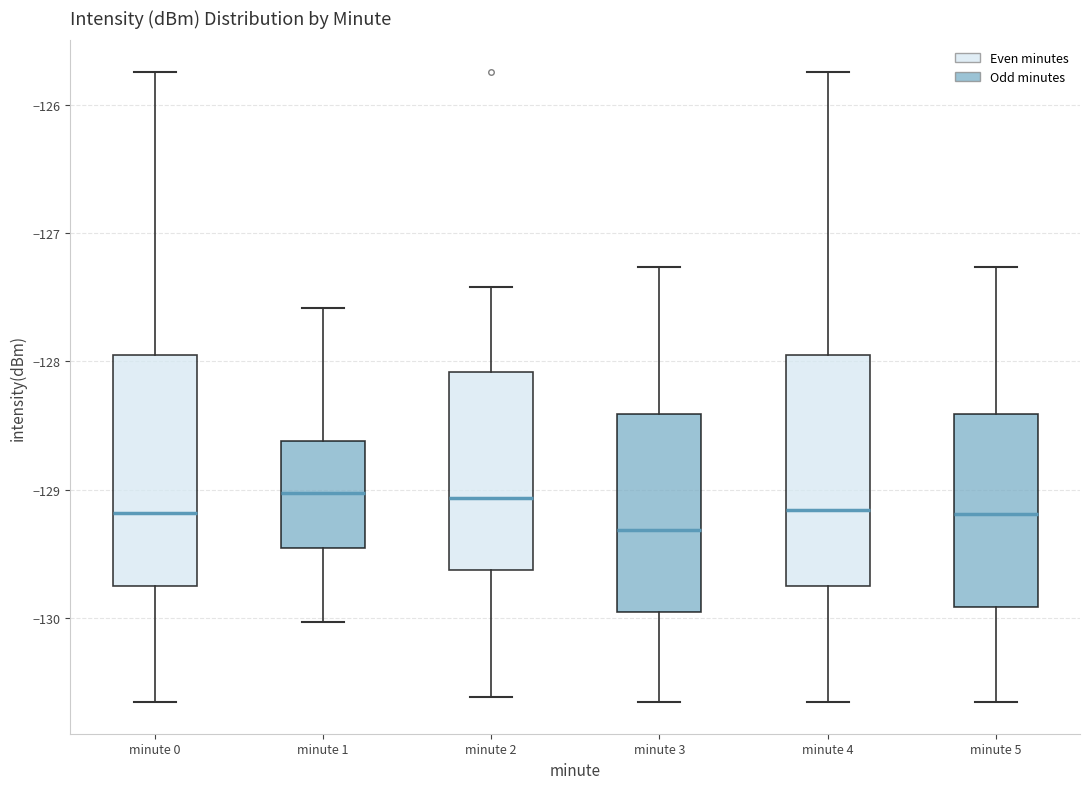

Reading left to right, read every box against the y-axis: the position of its median line, the range the box covers, and the ends of its whiskers. The values are not printed on the chart, so give them approximately, as read against the axis.

minute 0: median -129.2, box -129.7 to -128.0, whiskers -130.7 to -125.7
minute 1: median -129.0, box -129.5 to -128.6, whiskers -130.0 to -127.6
minute 2: median -129.1, box -129.6 to -128.1, whiskers -130.6 to -127.4
minute 3: median -129.3, box -130.0 to -128.4, whiskers -130.7 to -127.3
minute 4: median -129.2, box -129.7 to -128.0, whiskers -130.7 to -125.7
minute 5: median -129.2, box -129.9 to -128.4, whiskers -130.7 to -127.3